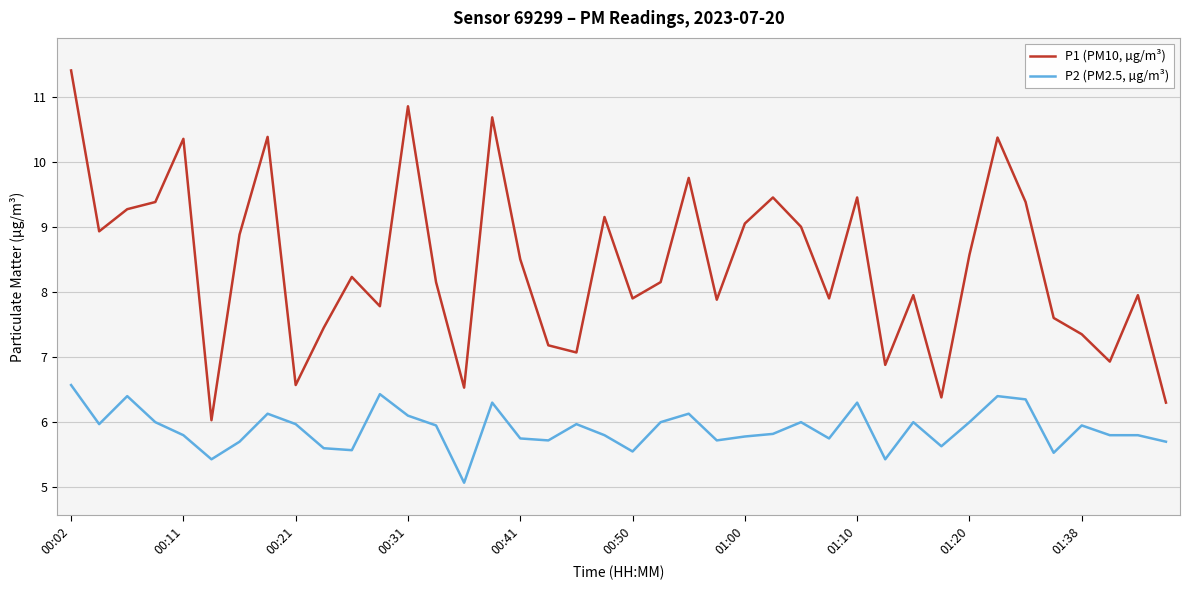

What is the smallest value displayed?

5.1